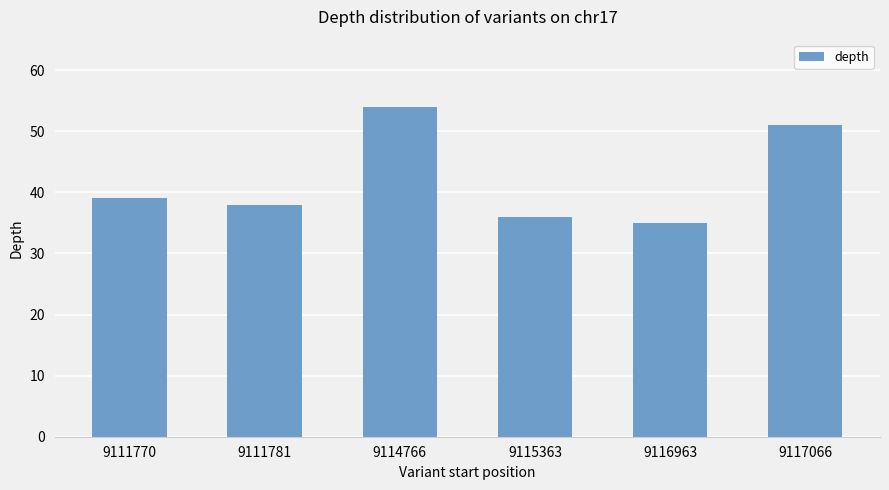

How many series are shown in this chart?

1